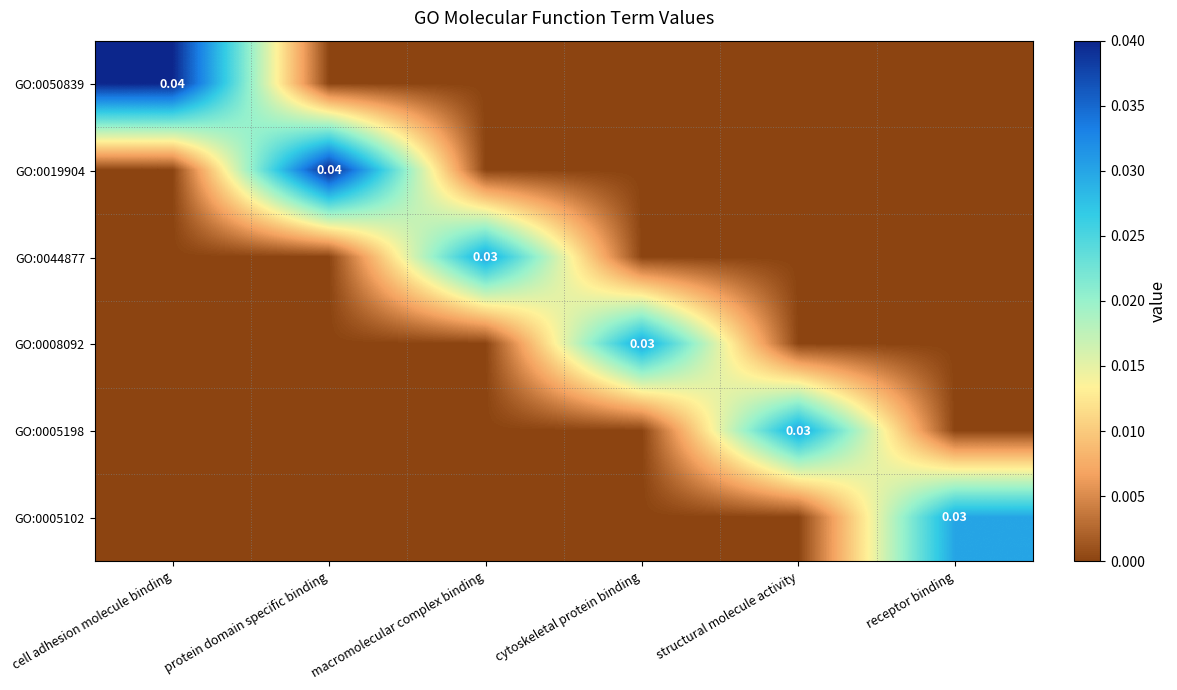

The value of GO:0050839 at macromolecular complex binding is 0.0. True or false?

True